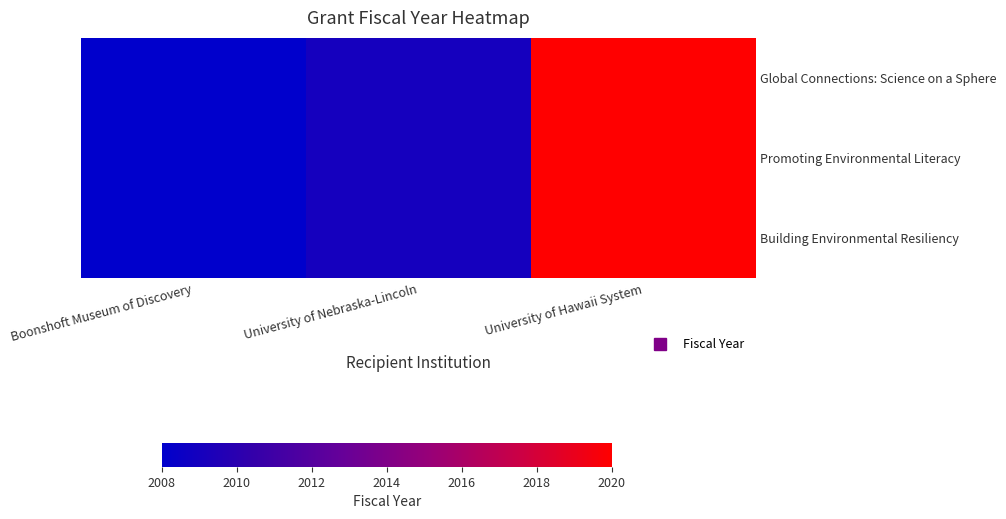

Reading left to right, extract all data points from this chart.

Global Connections: Science on a Sphere: Boonshoft Museum of Discovery=2008	University of Nebraska-Lincoln=2009	University of Hawaii System=2020
Promoting Environmental Literacy: Boonshoft Museum of Discovery=2008	University of Nebraska-Lincoln=2009	University of Hawaii System=2020
Building Environmental Resiliency: Boonshoft Museum of Discovery=2008	University of Nebraska-Lincoln=2009	University of Hawaii System=2020